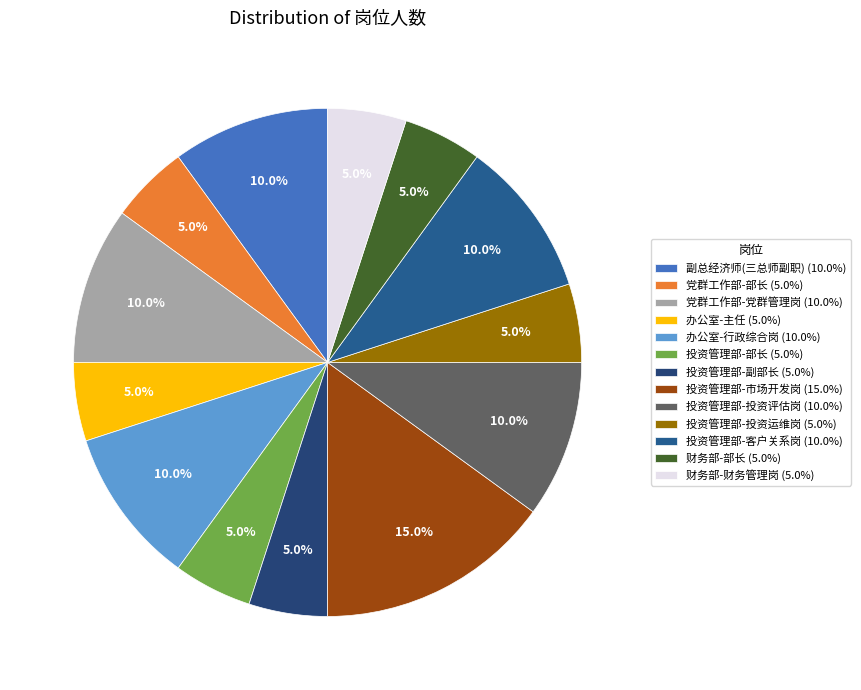

Rank the categories by value from highest to lowest.

投资管理部-市场开发岗, 副总经济师(三总师副职), 党群工作部-党群管理岗, 办公室-行政综合岗, 投资管理部-投资评估岗, 投资管理部-客户关系岗, 党群工作部-部长, 办公室-主任, 投资管理部-部长, 投资管理部-副部长, 投资管理部-投资运维岗, 财务部-部长, 财务部-财务管理岗